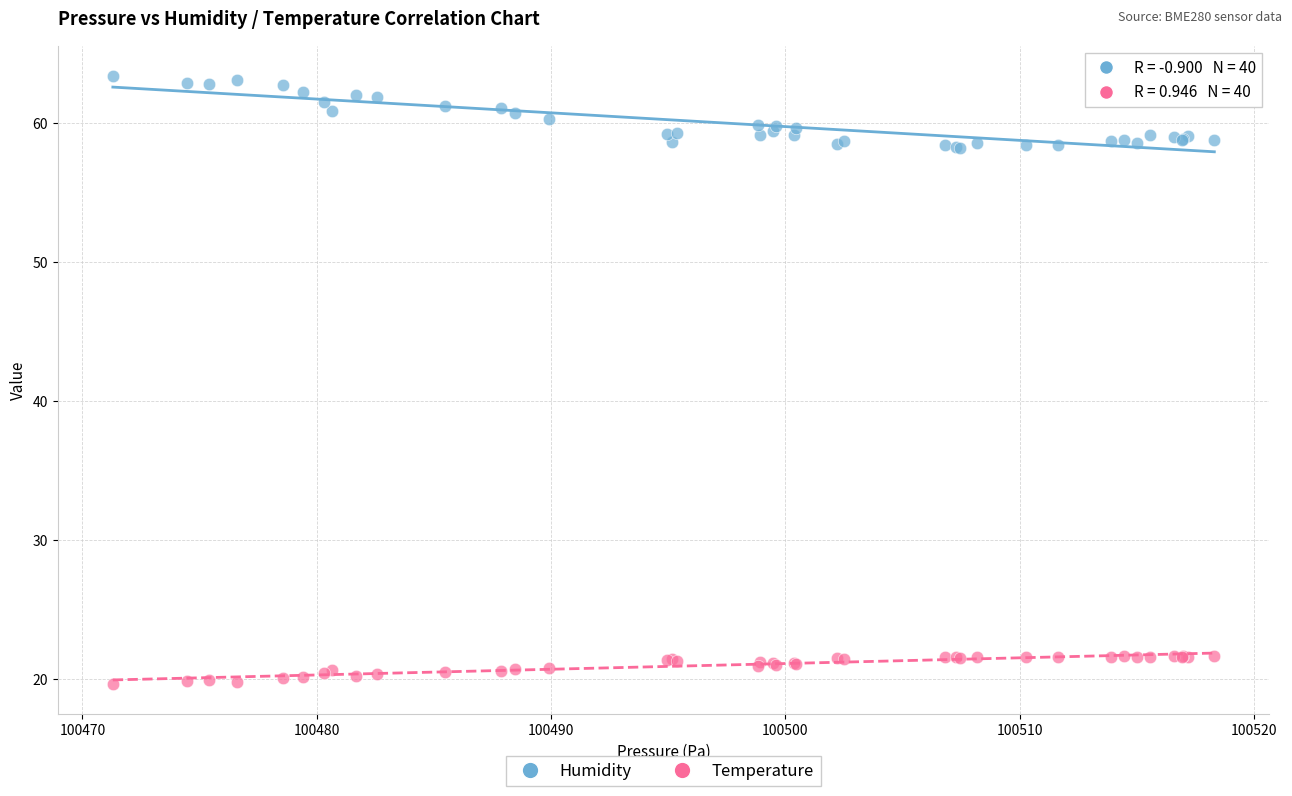

Which series contains the lowest Y value?

Temperature